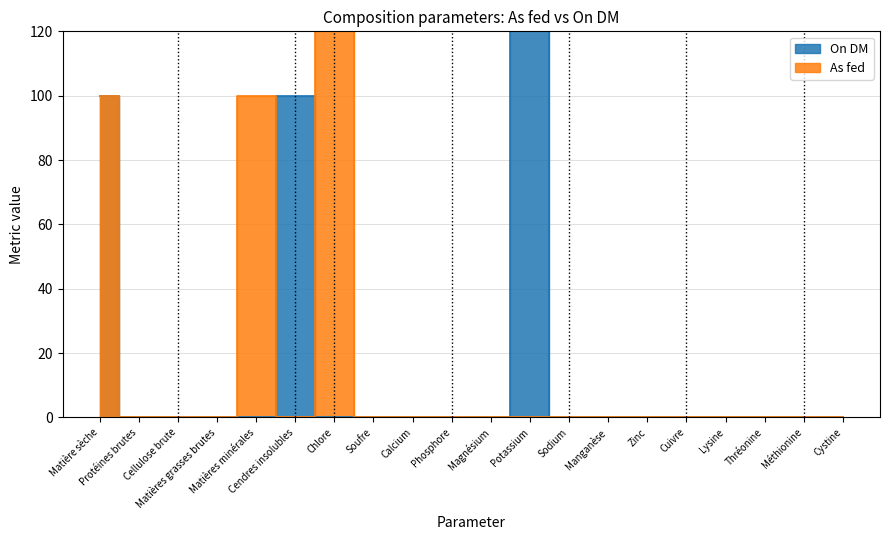

Where is On DM nearest to the value 178?

Matière sèche